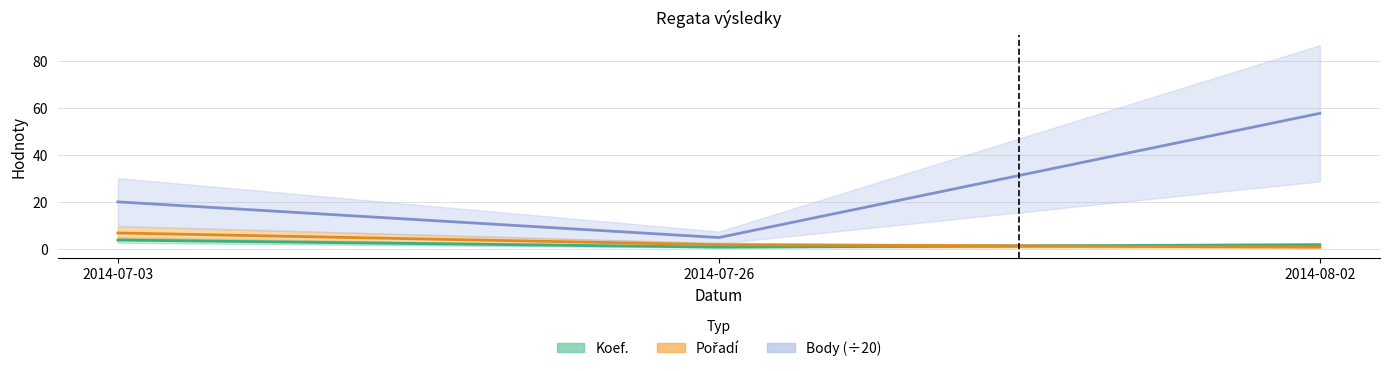

Where does the Body series first go above 20?

2014-07-03